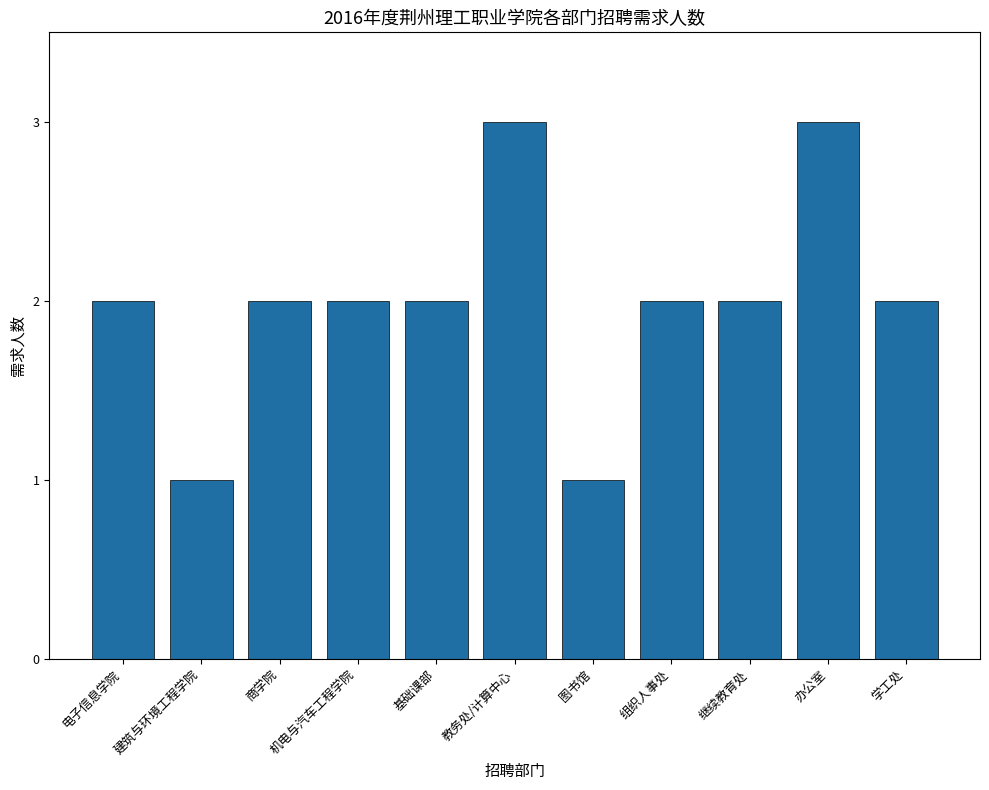

The chart shows a value of 3 at 电子信息学院. True or false?

False